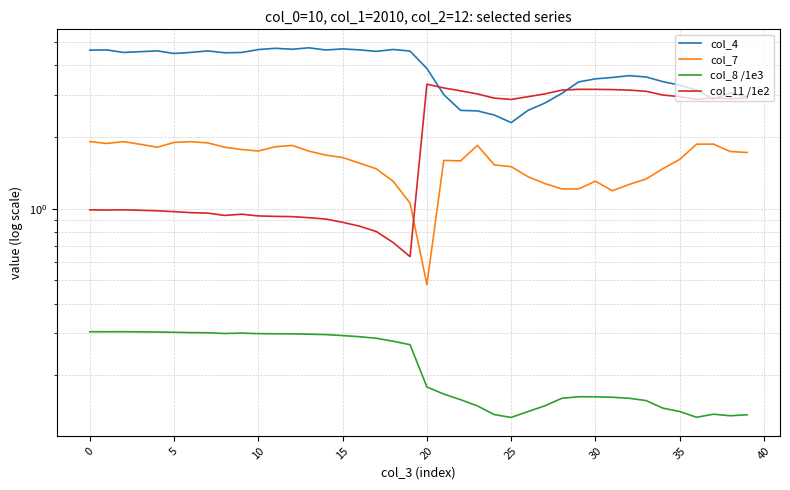

True or false: col_4 and col_7 intersect in this chart.

False